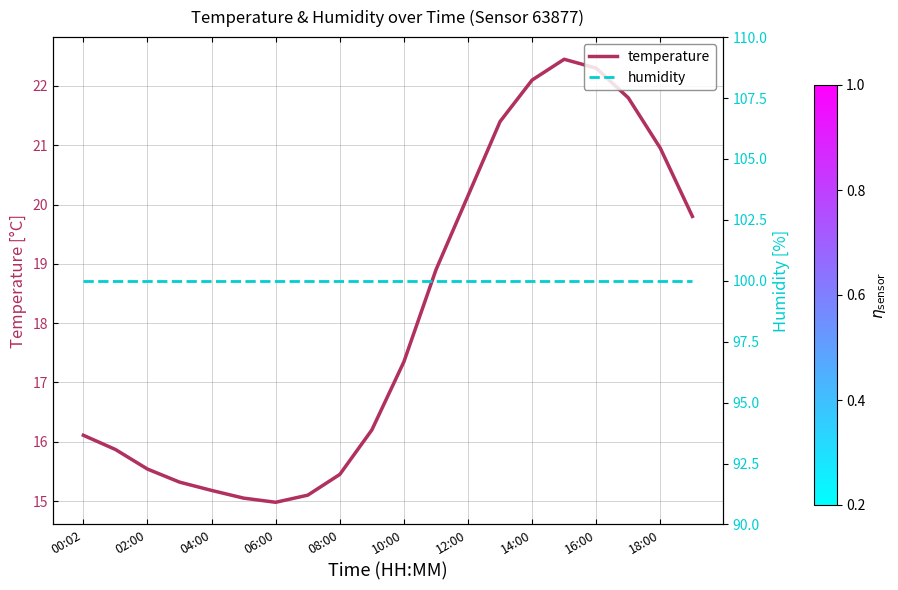

True or false: temperature and humidity intersect in this chart.

False